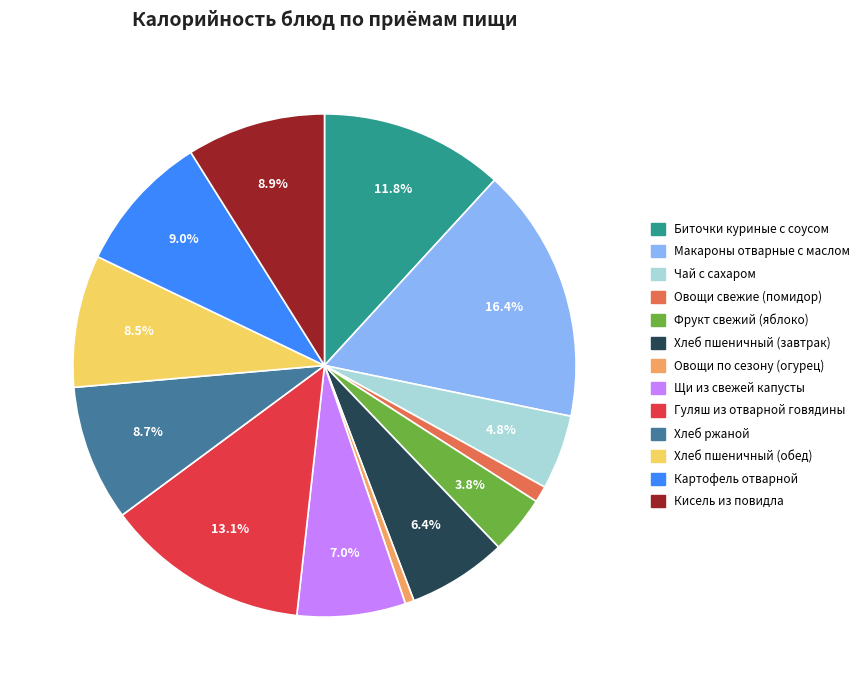

How many slices are in this pie chart?

13